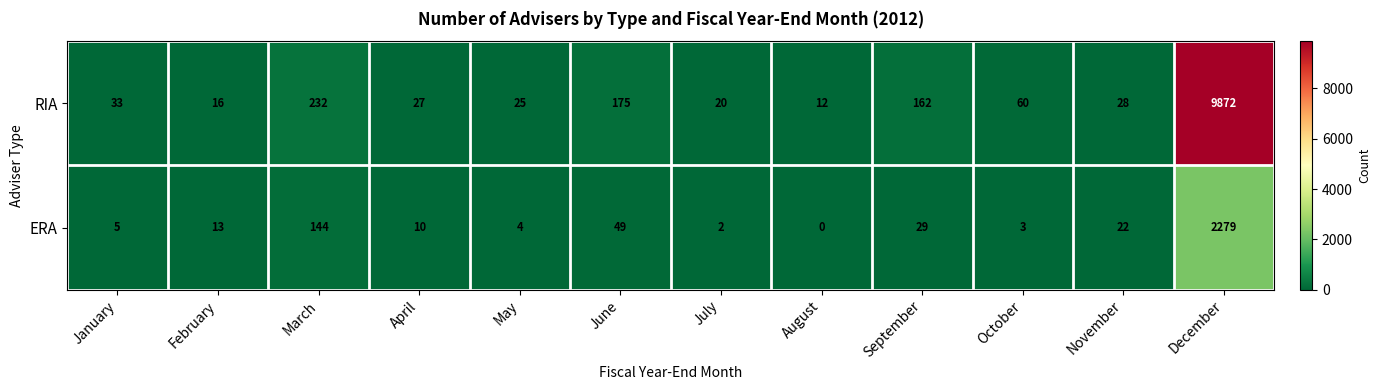

Is it true that RIA equals 94 at June?

False